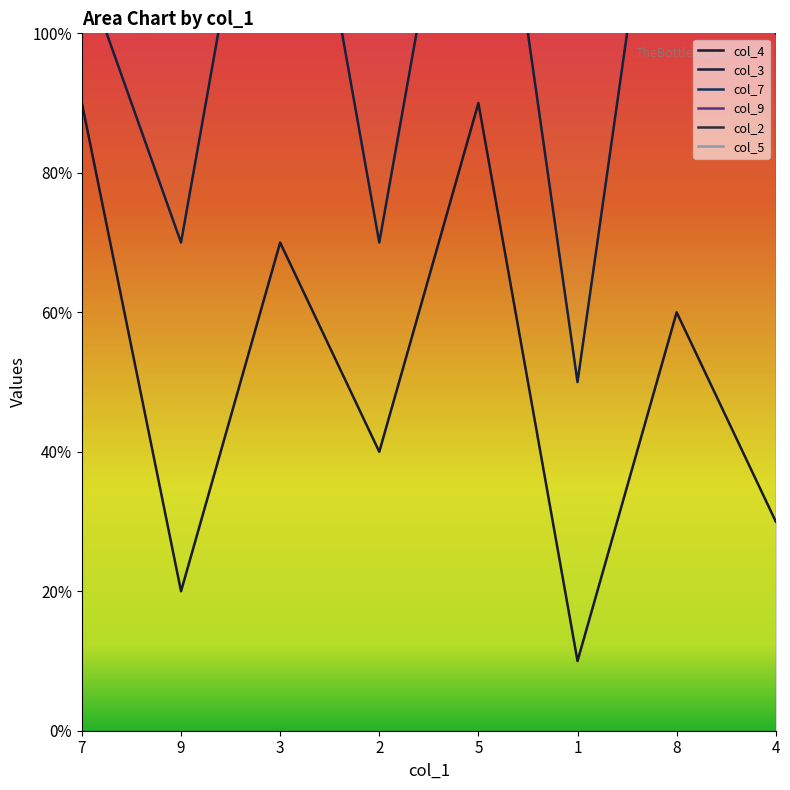

Reading left to right, extract all data points from this chart.

col_4: 7=9	9=2	3=7	2=4	5=9	1=1	8=6	4=3
col_3: 7=11	9=7	3=15	2=7	5=15	1=5	8=15	4=10
col_7: 7=17	9=11	3=20	2=14	5=18	1=14	8=23	4=11
col_9: 7=25	9=14	3=21	2=20	5=22	1=16	8=28	4=20
col_2: 7=29	9=23	3=27	2=22	5=30	1=23	8=33	4=23
col_5: 7=32	9=31	3=36	2=23	5=32	1=29	8=37	4=28